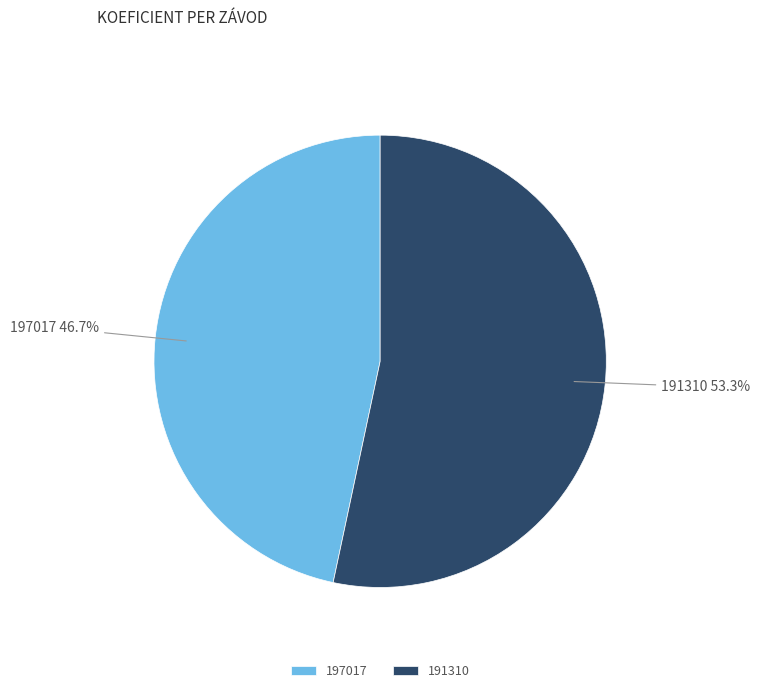

To the nearest percent, what percentage of the pie is 197017?

47%